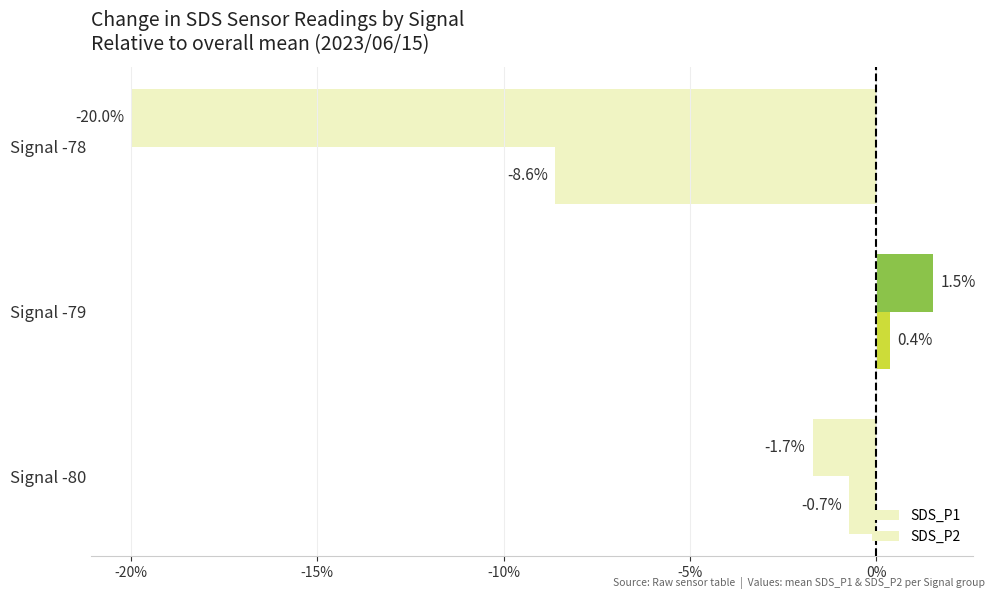

Count the number of categories in the chart.

3